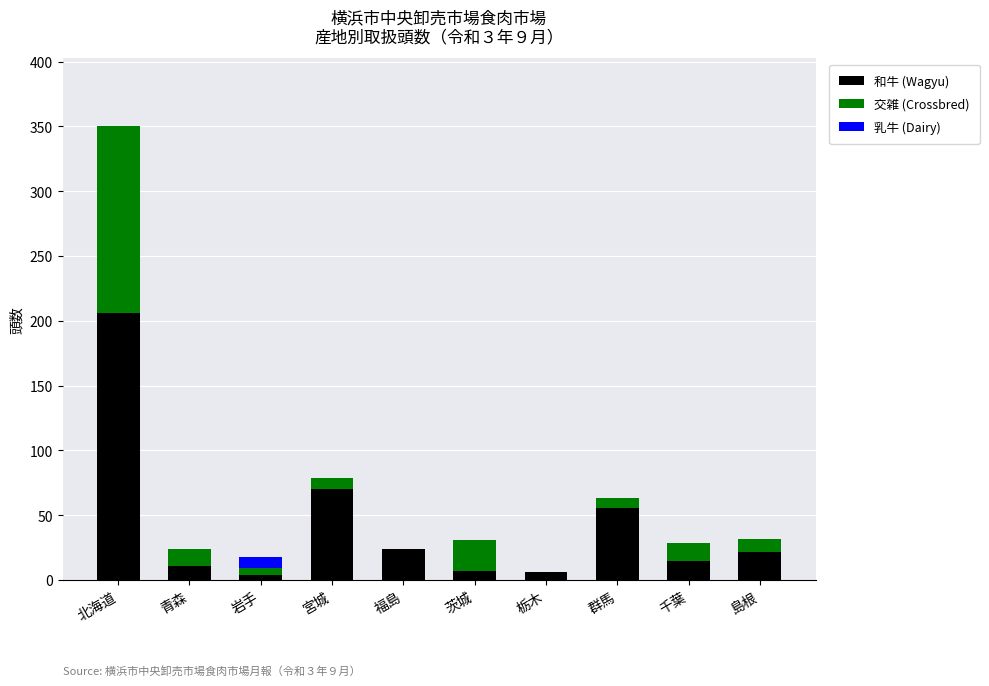

The 和牛 (Wagyu) series shows 56 at 群馬. True or false?

True